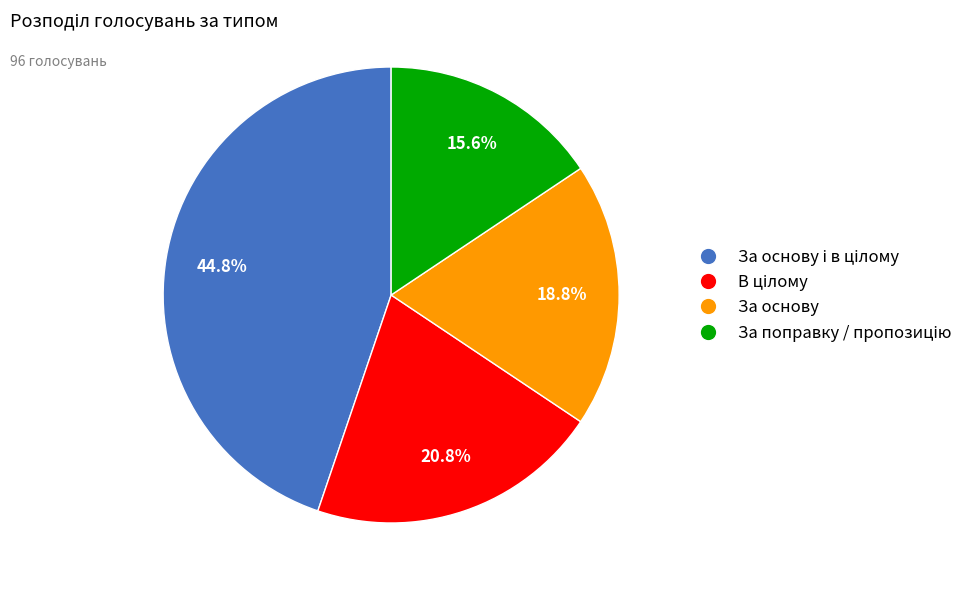

Is there a majority slice in this chart?

No